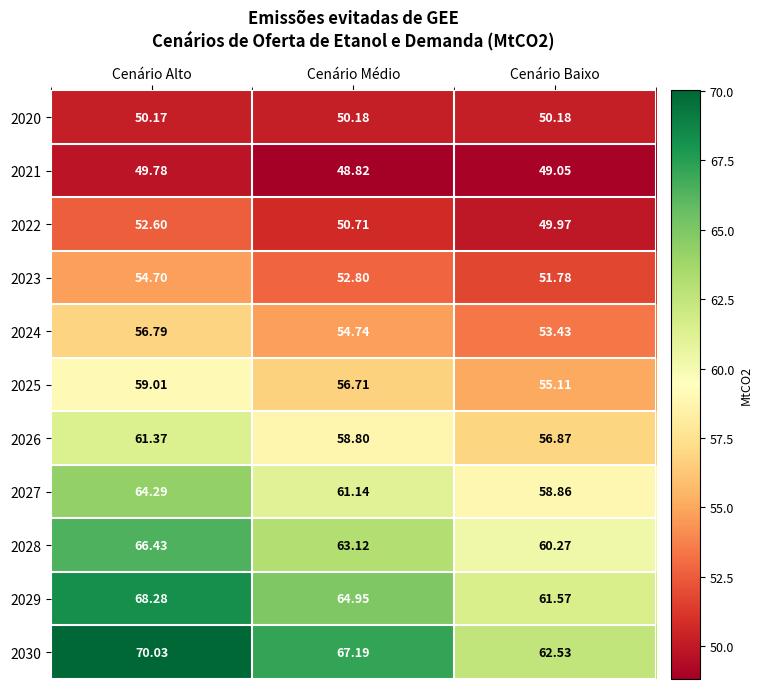

Which series has the largest range (max minus min)?

2030